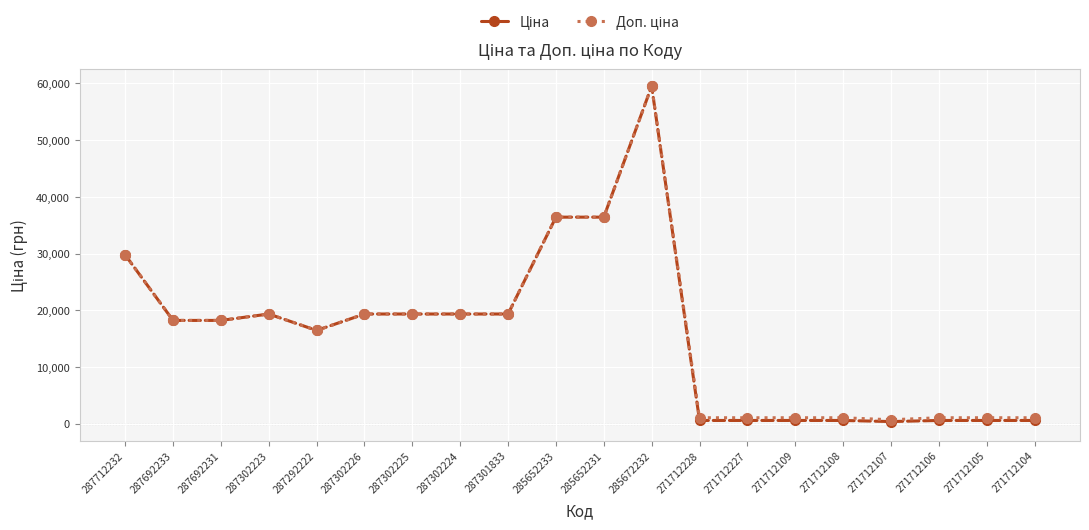

What is the greatest value displayed?

59523.0